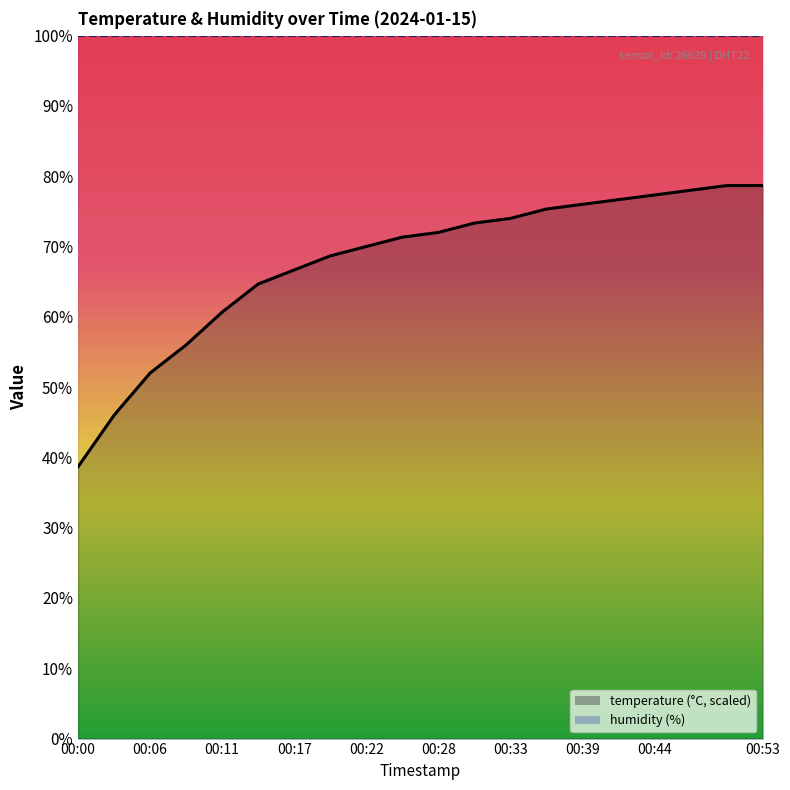

What is the change in value from 00:25 to 00:50?

+7.3